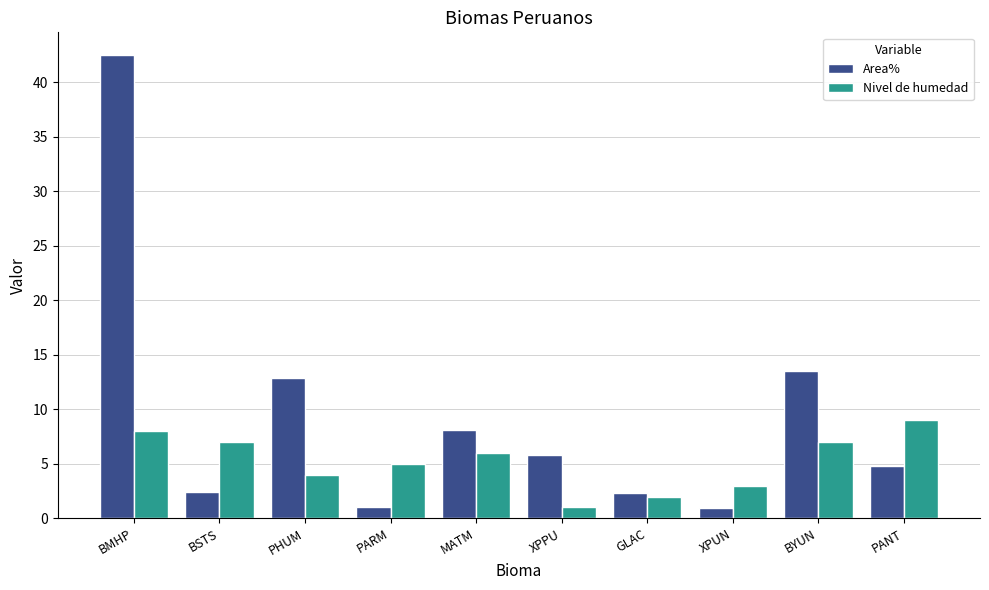

What is the difference between the maximum and minimum values in the Area% series?

41.5